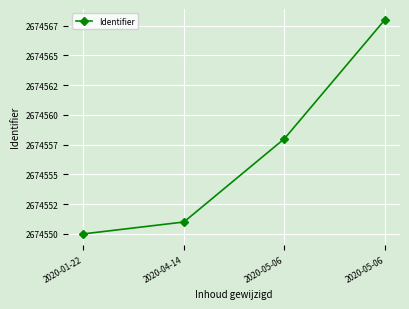

Does the chart have visible grid lines?

Yes